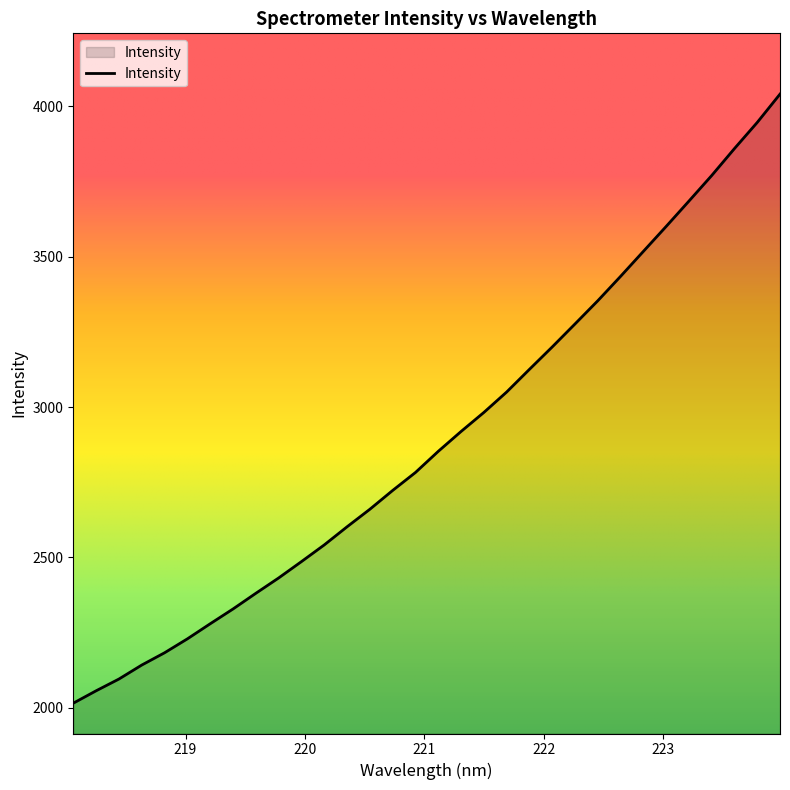

What is the smallest value displayed?

2015.6